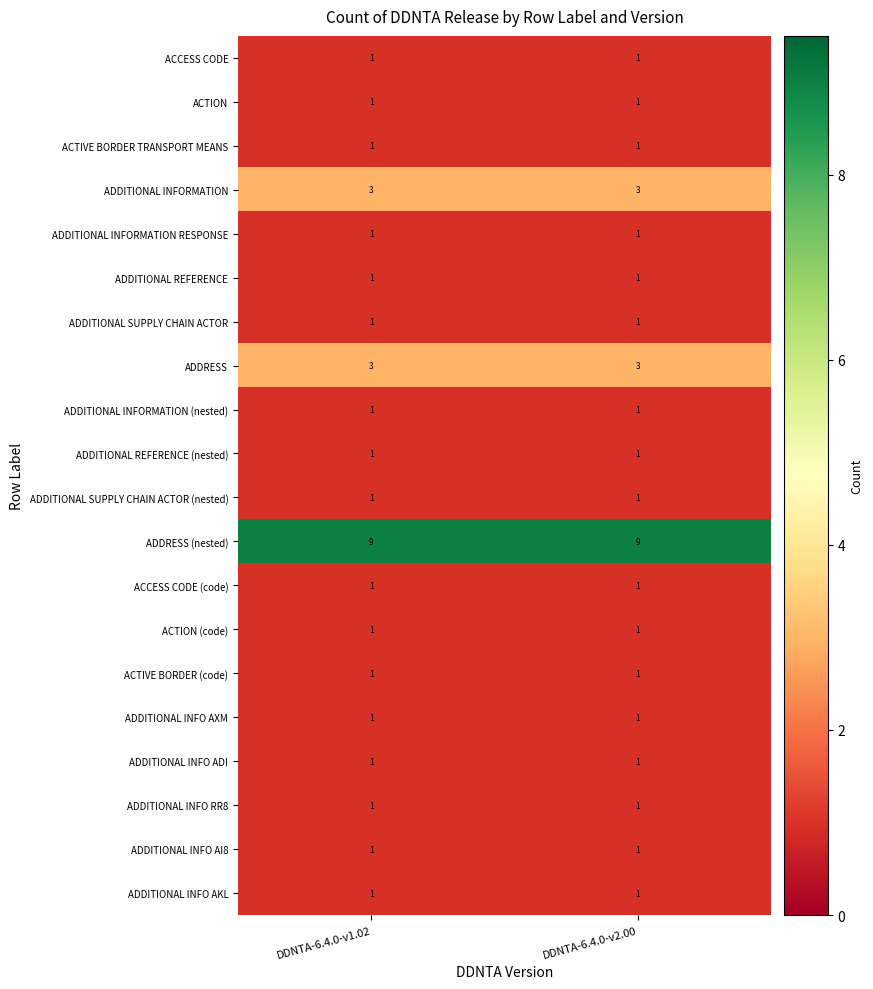

What is the total value across all series at DDNTA-6.4.0-v2.00?

32